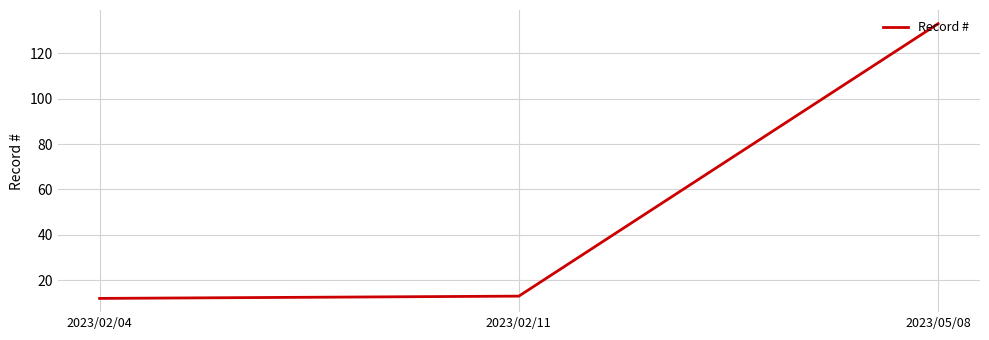

How many lines are shown in the chart?

1